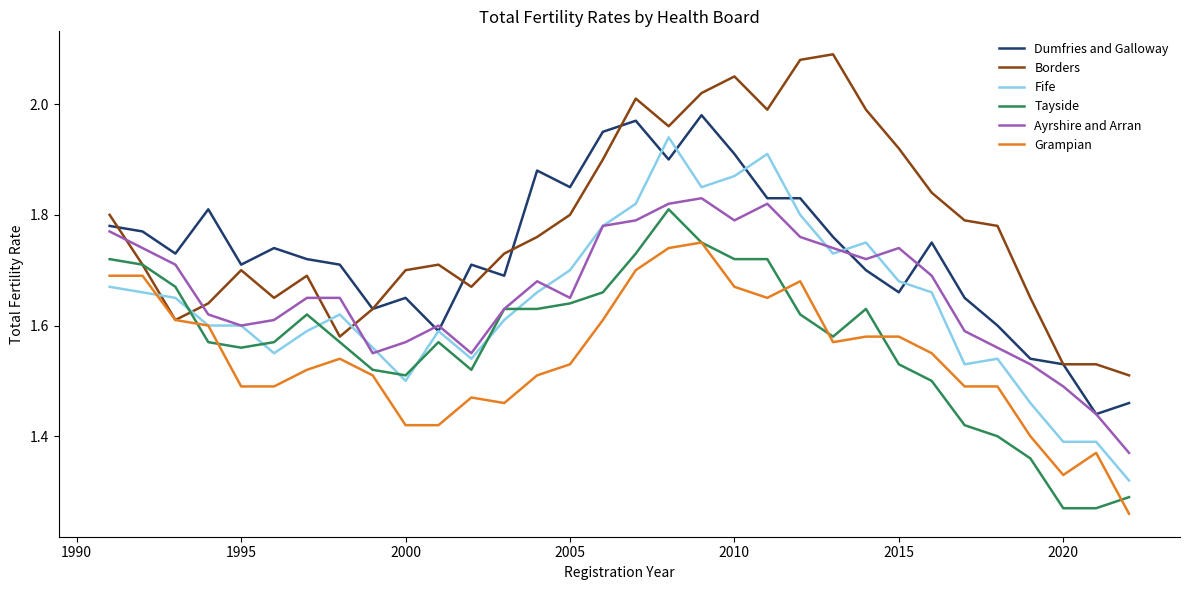

True or false: Grampian and Dumfries and Galloway intersect in this chart.

False